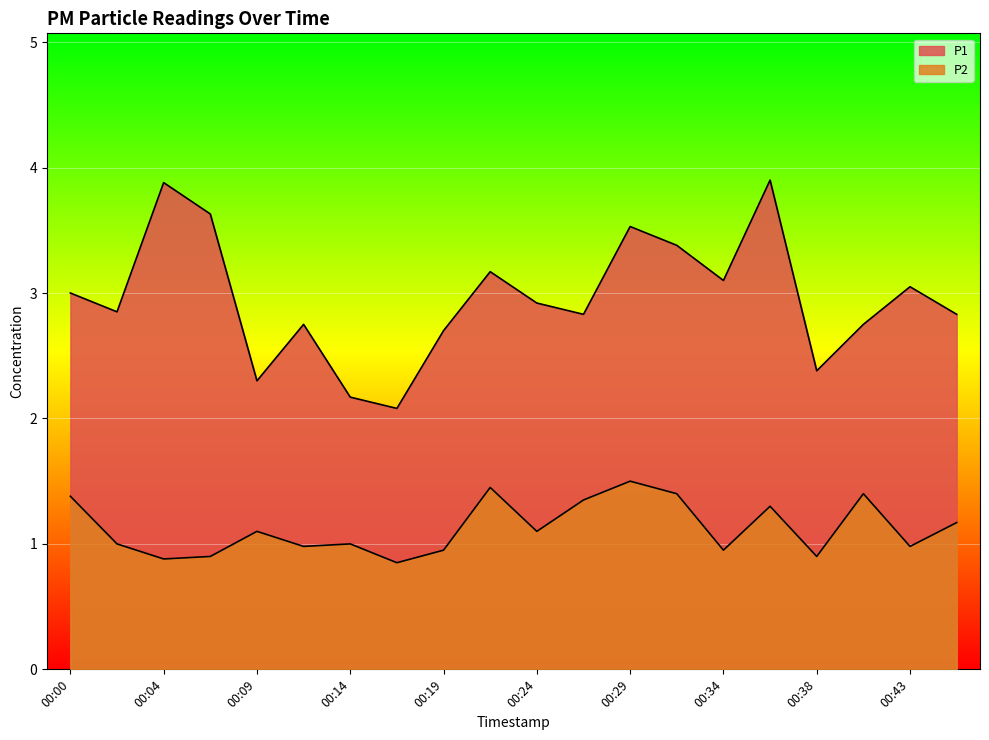

What is the value of the P1 point at the 11th from the left?

2.9